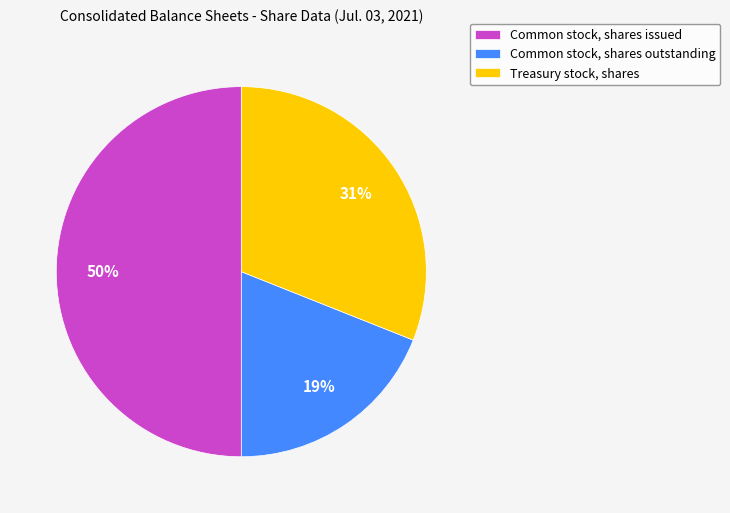

To the nearest percent, what portion does Common stock, shares outstanding represent?

19%